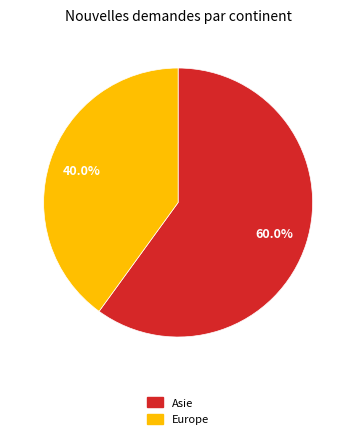

Does any single category account for the majority?

Yes